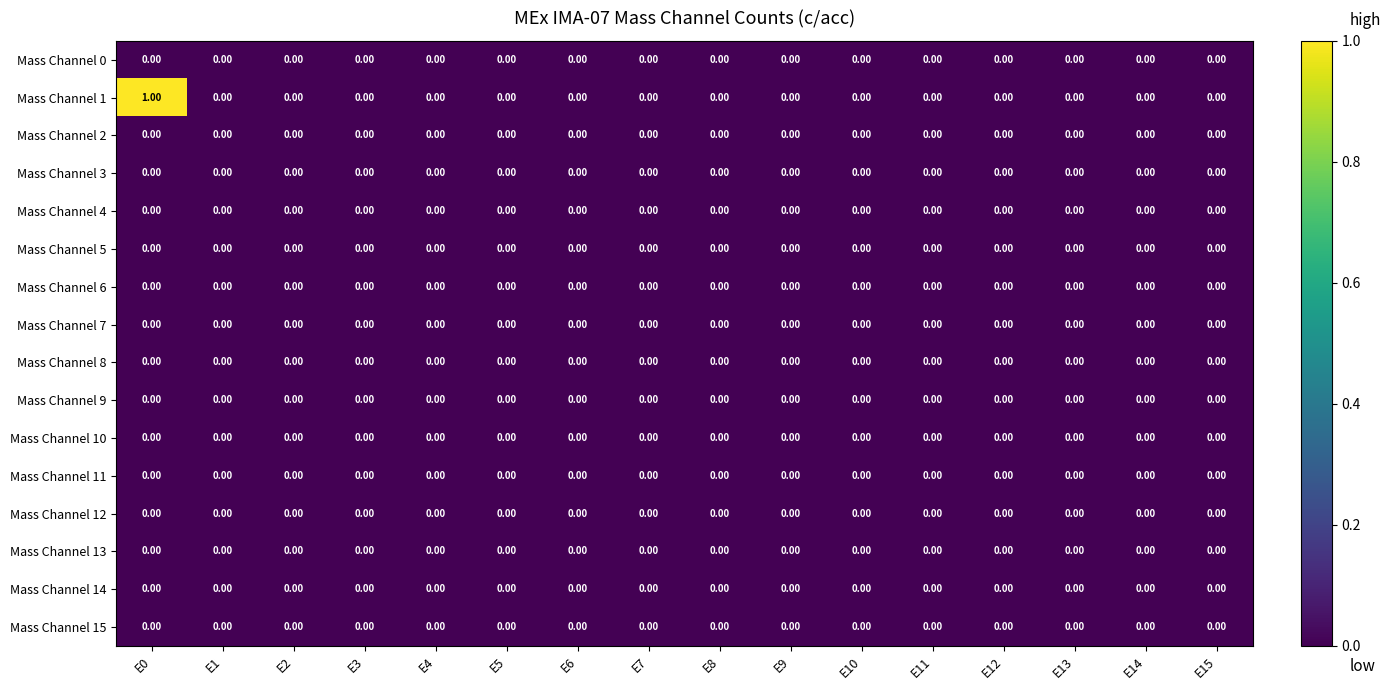

Which label corresponds to the largest value in the chart?

E0